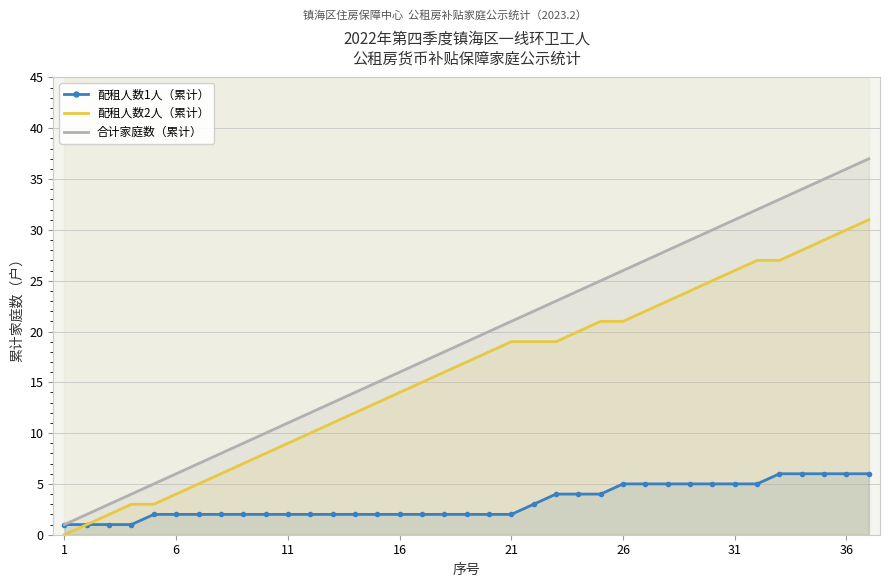

True or false: 配租人数2人（累计） and 合计家庭数（累计） intersect in this chart.

False